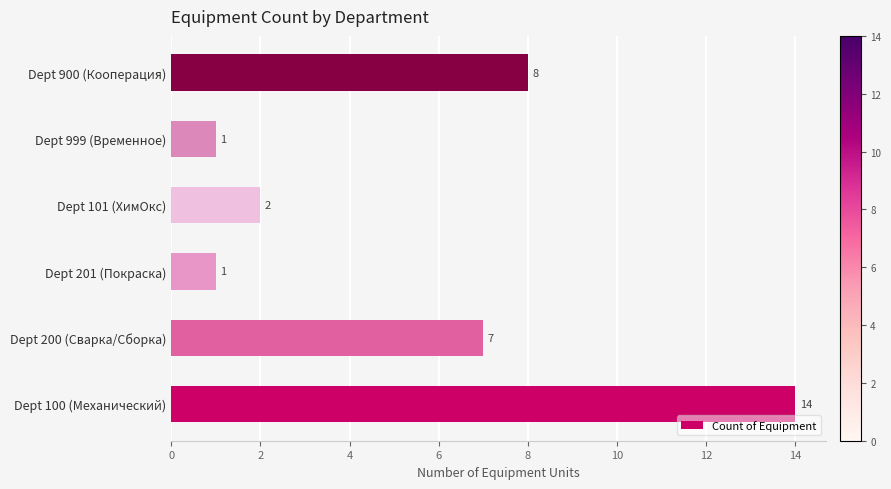

How many bars are there in total?

6